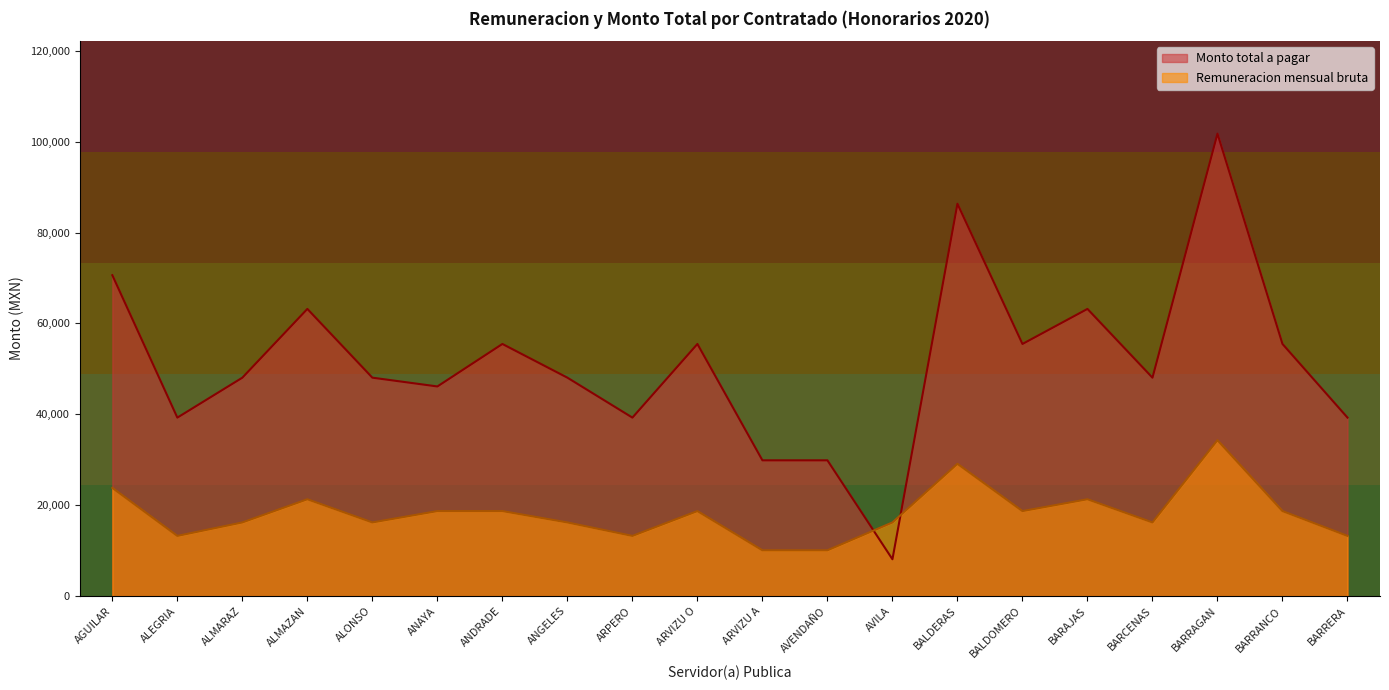

What is the label of the 9th point from the left?

ARPERO